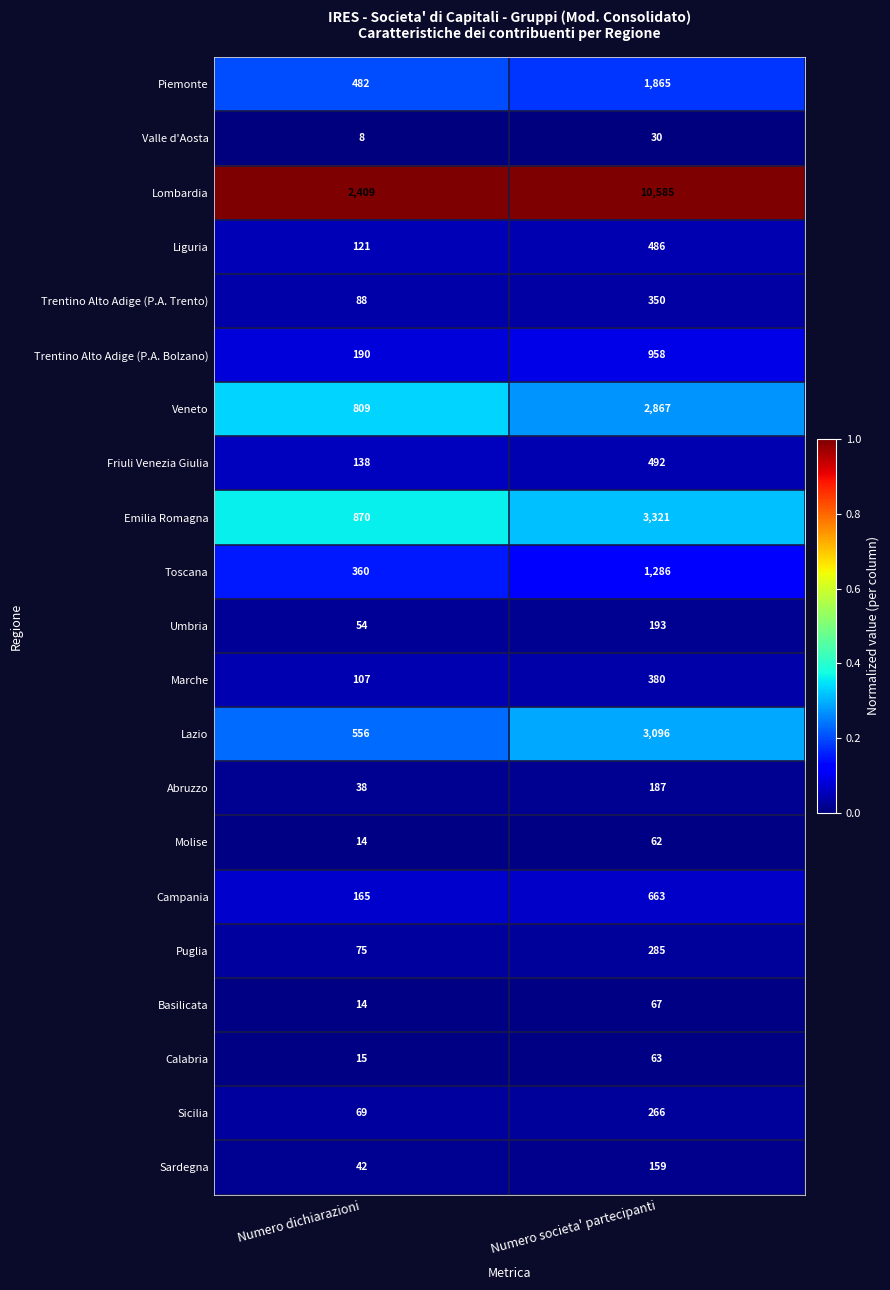

Rank the categories by Umbria value from lowest to highest.

Numero dichiarazioni, Numero societa' partecipanti